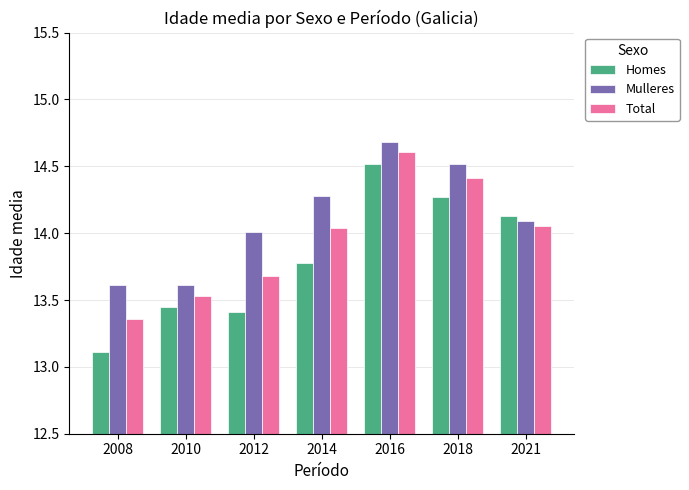

Which series has the largest range (max minus min)?

Homes